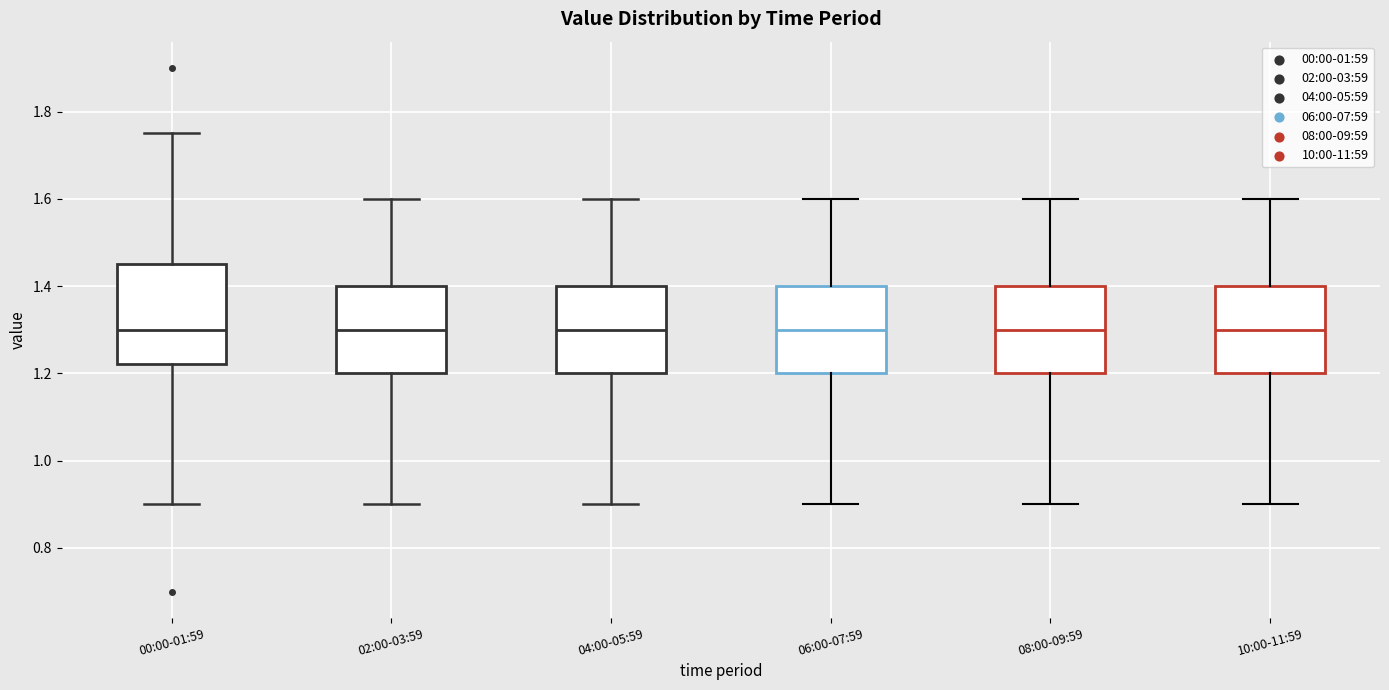

Reading left to right, transcribe this box plot: for each box, give where its median line is, the range the box spans, and where its two whiskers end, as read against the y-axis. The values are not printed on the chart, so give them approximately, as read against the axis.

00:00-01:59: median 1.30, box 1.22 to 1.46, whiskers 0.90 to 1.76
02:00-03:59: median 1.30, box 1.20 to 1.40, whiskers 0.90 to 1.60
04:00-05:59: median 1.30, box 1.20 to 1.40, whiskers 0.90 to 1.60
06:00-07:59: median 1.30, box 1.20 to 1.40, whiskers 0.90 to 1.60
08:00-09:59: median 1.30, box 1.20 to 1.40, whiskers 0.90 to 1.60
10:00-11:59: median 1.30, box 1.20 to 1.40, whiskers 0.90 to 1.60